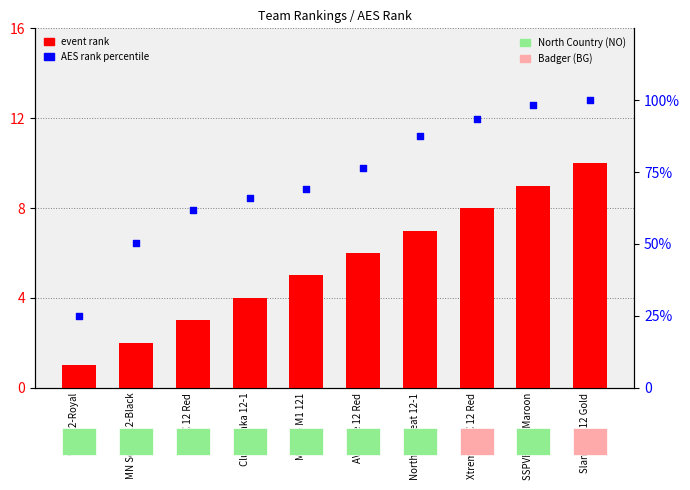

What are all the series names shown in the legend?

event rank, AES rank percentile